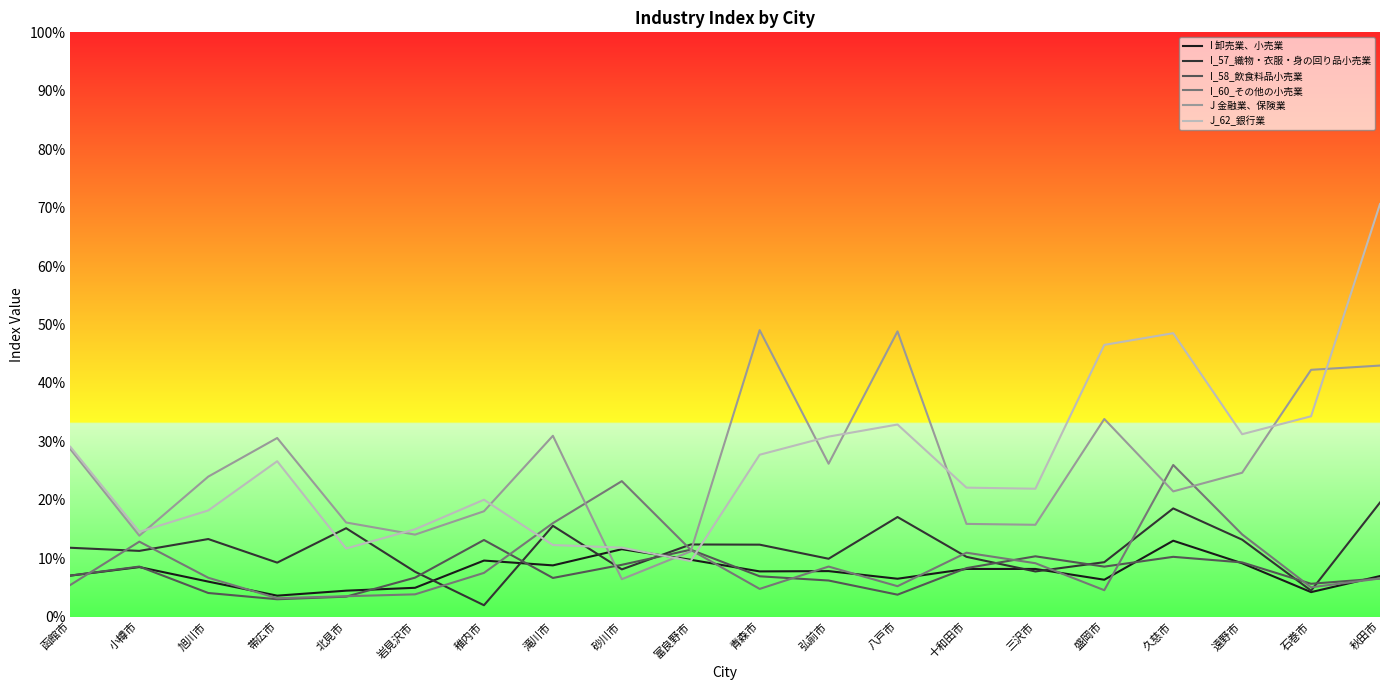

Read the I_57_織物・衣服・身の回り品小売業 value at 滝川市.

1.6